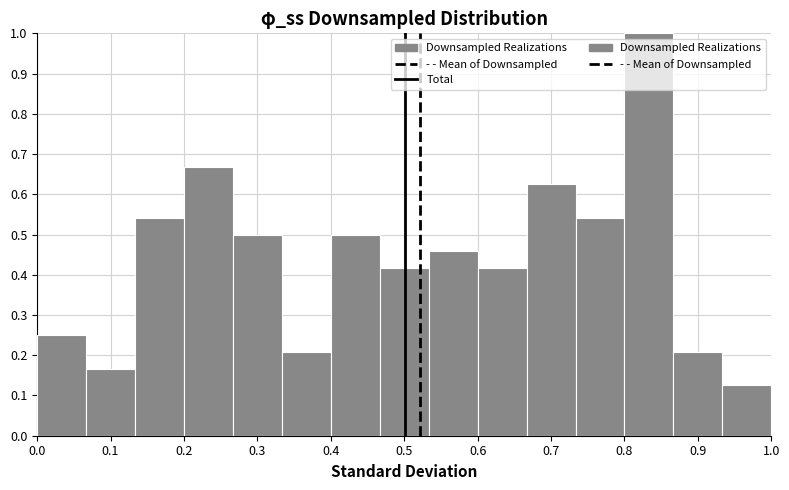

Which range on the x-axis has the tallest bar?

0.80 to 0.87